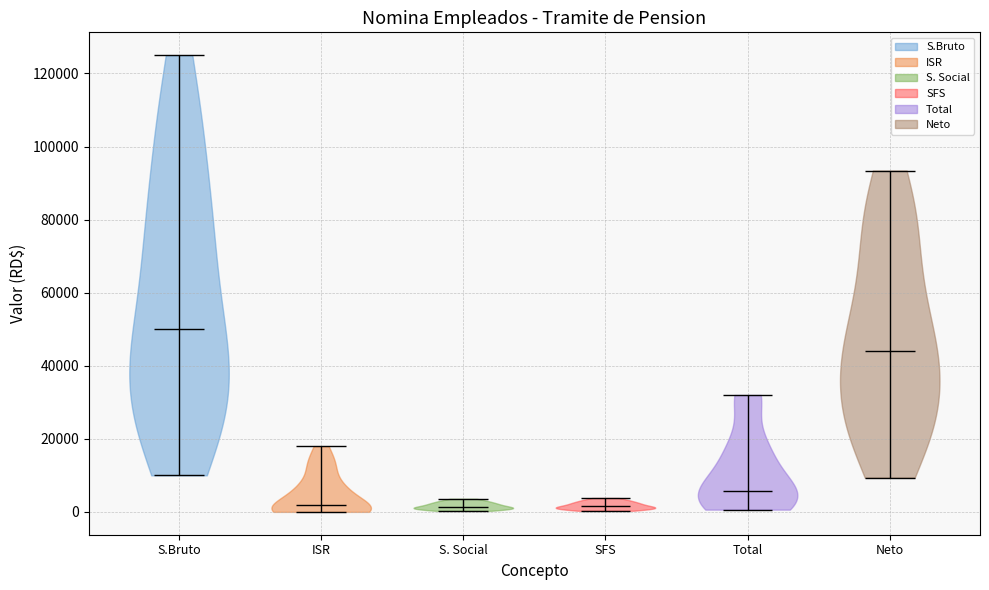

Where does the median line of the violin for Neto sit on the y-axis? The values are not printed on the chart, so give them approximately, as read against the axis.

44000